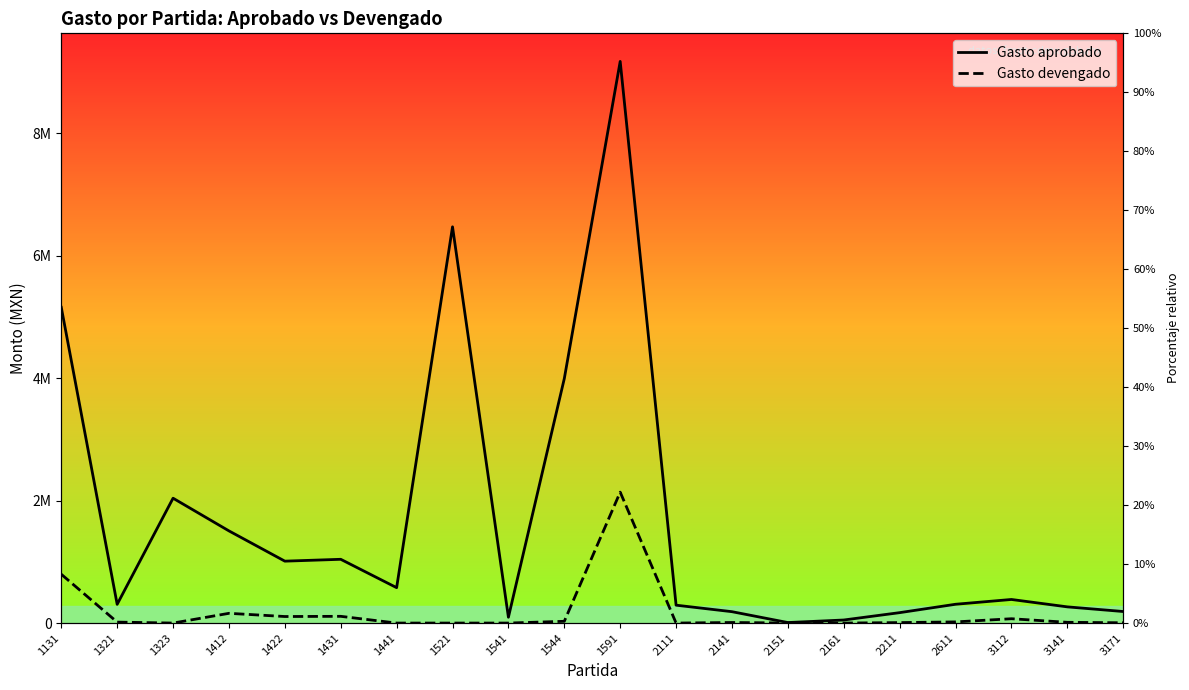

What is the sum of all Gasto aprobado values?

33222650.0